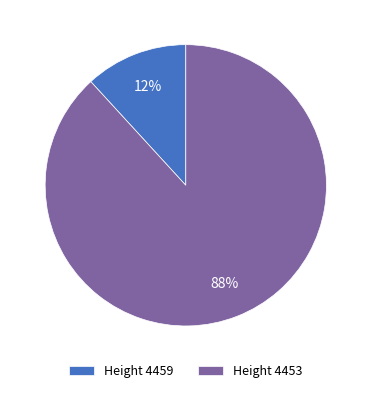

Is there a majority slice in this chart?

Yes